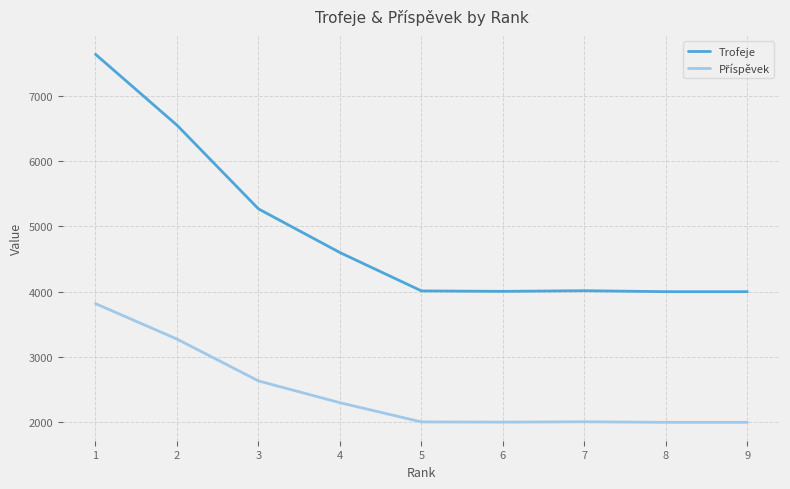

Which series has the largest total across all categories?

Trofeje